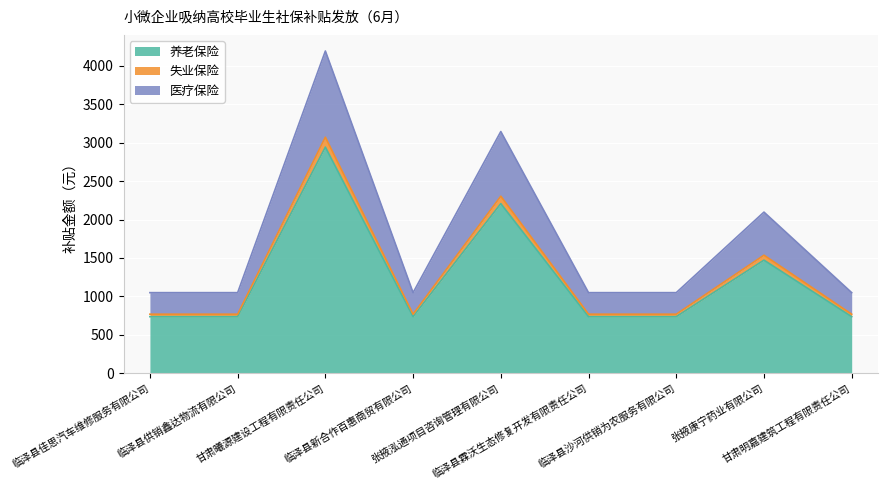

Rank the categories by 养老保险 value from highest to lowest.

甘肃曦源建设工程有限责任公司, 张掖泓通项目咨询管理有限公司, 张掖康宁药业有限公司, 临泽县佳思汽车维修服务有限公司, 临泽县供销鑫达物流有限公司, 临泽县新合作百惠商贸有限公司, 临泽县霖沃生态修复开发有限责任公司, 临泽县沙河供销为农服务有限公司, 甘肃明嘉建筑工程有限责任公司